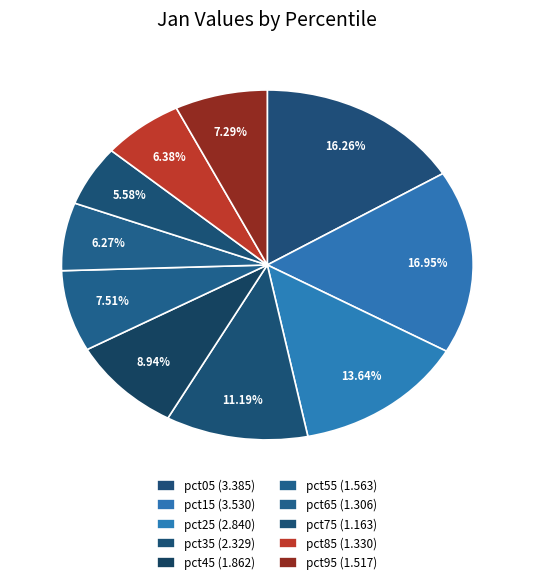

To the nearest percent, what is the combined percentage of pct95 and pct75?

13%